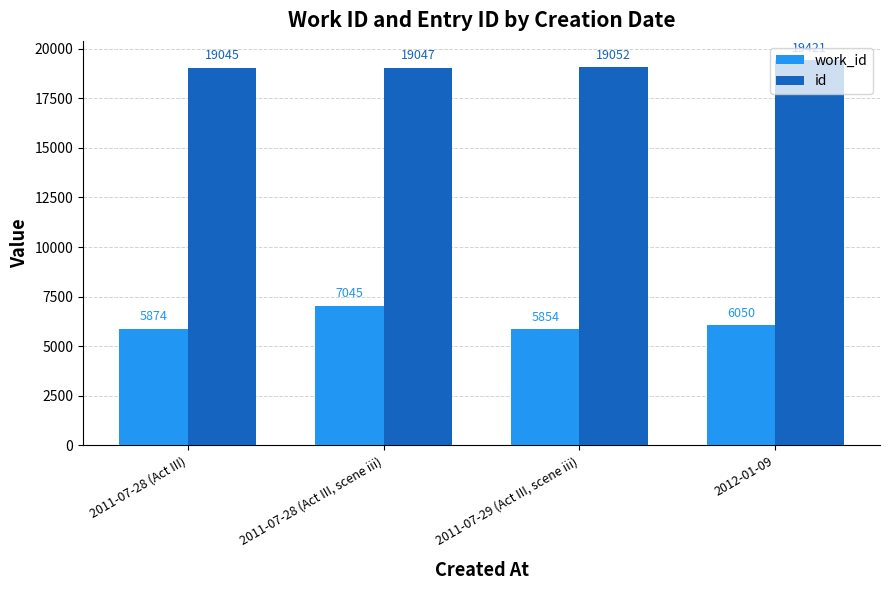

The value of work_id at 2011-07-28 (Act III) is 5874. True or false?

True